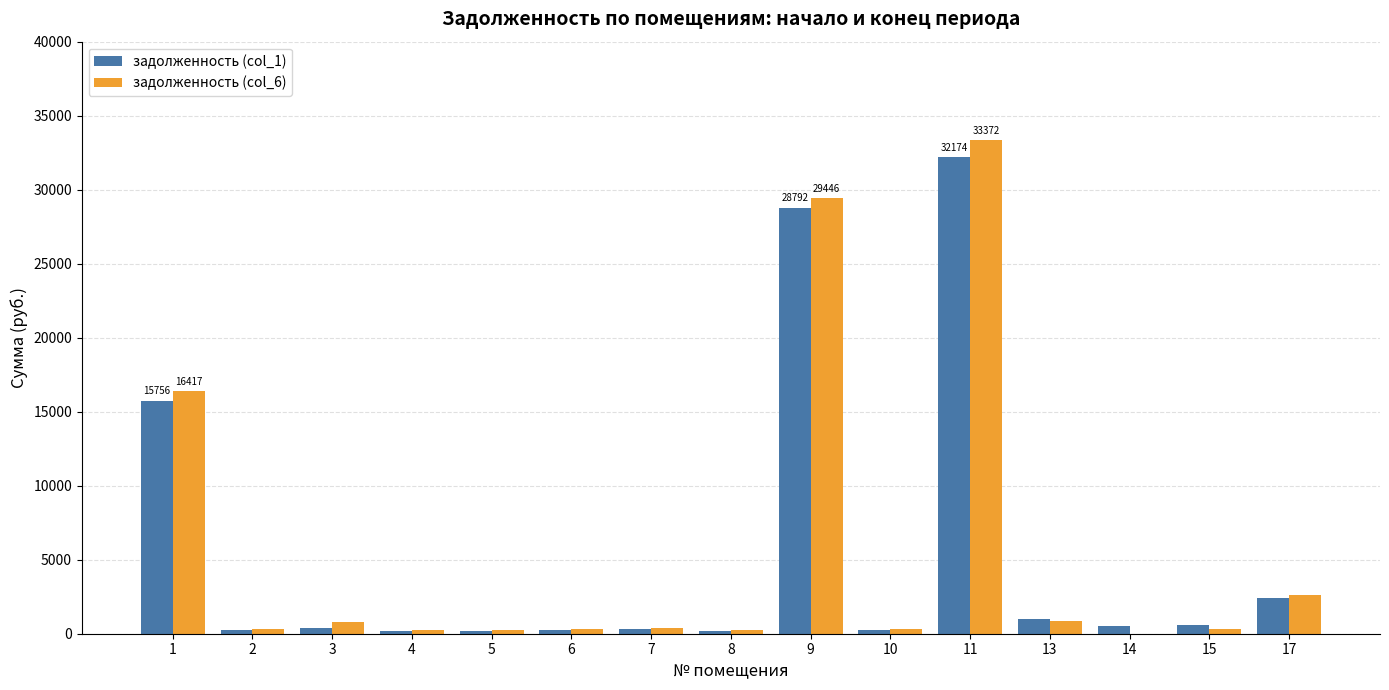

What are all the series names shown in the legend?

задолженность (col_1), задолженность (col_6)